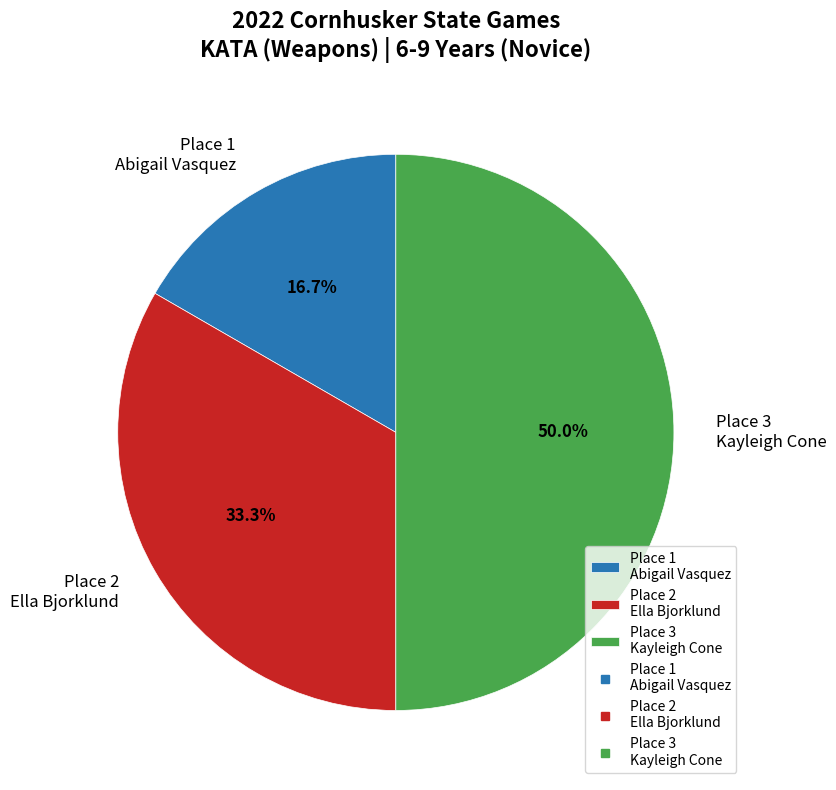

Which has a higher value, Place 1 Abigail Vasquez or Place 2 Ella Bjorklund?

Place 2 Ella Bjorklund